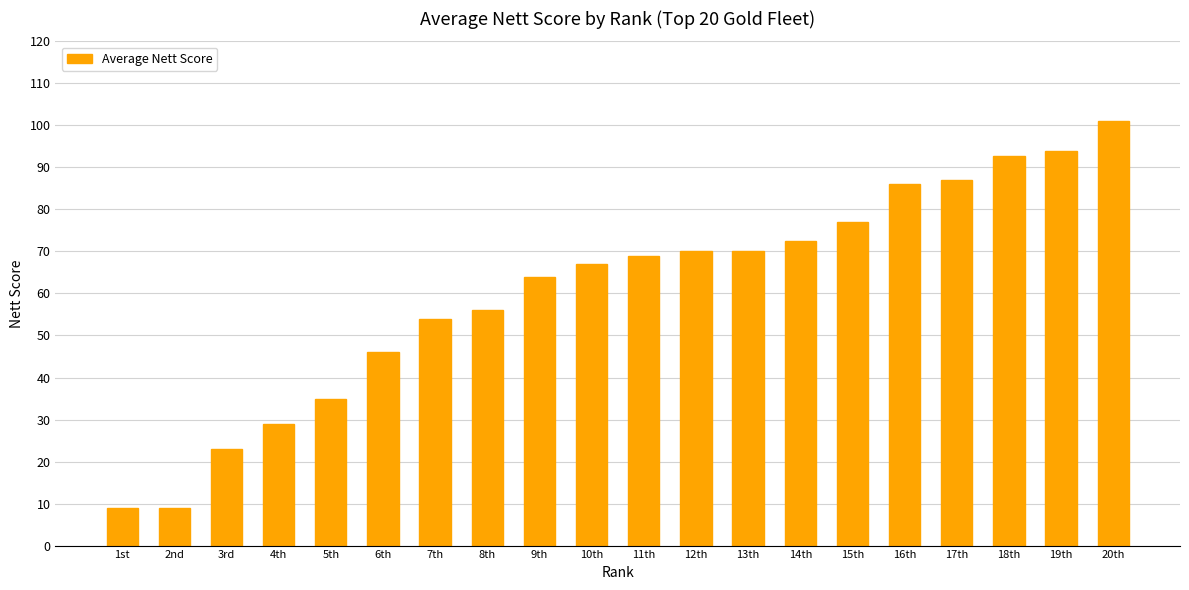

Approximately how many times larger is the value at 4th compared to 5th?

0.8